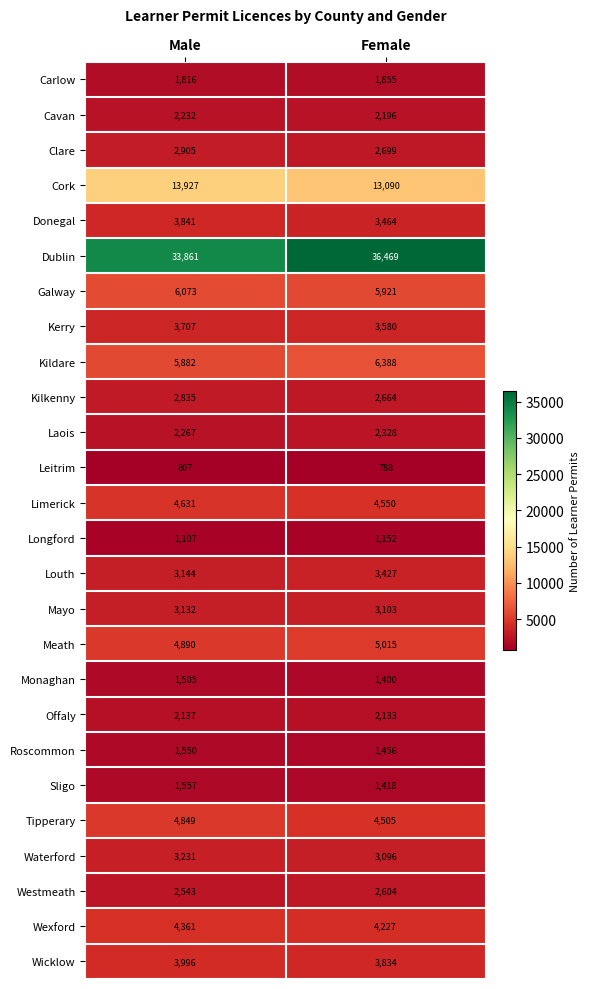

True or false: Monaghan has a value of 725 at Female.

False